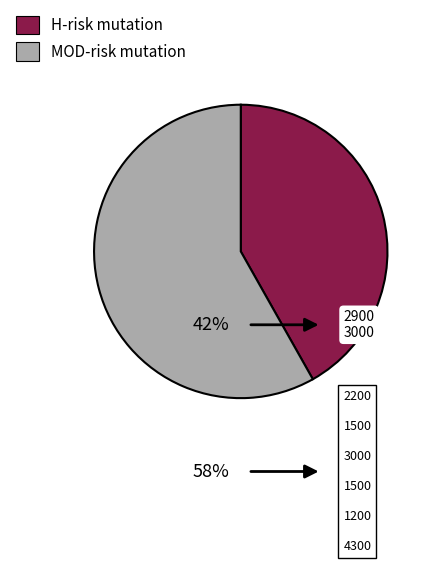

The H-risk mutation slice represents 42% of the pie. True or false?

True